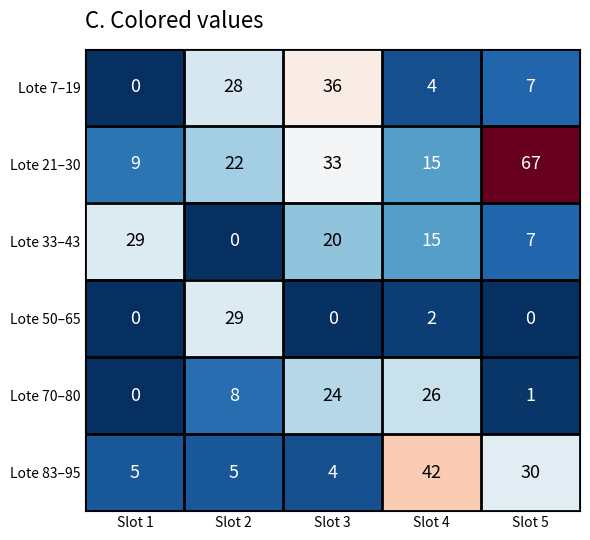

What is the total value across all series at Slot 5?

112